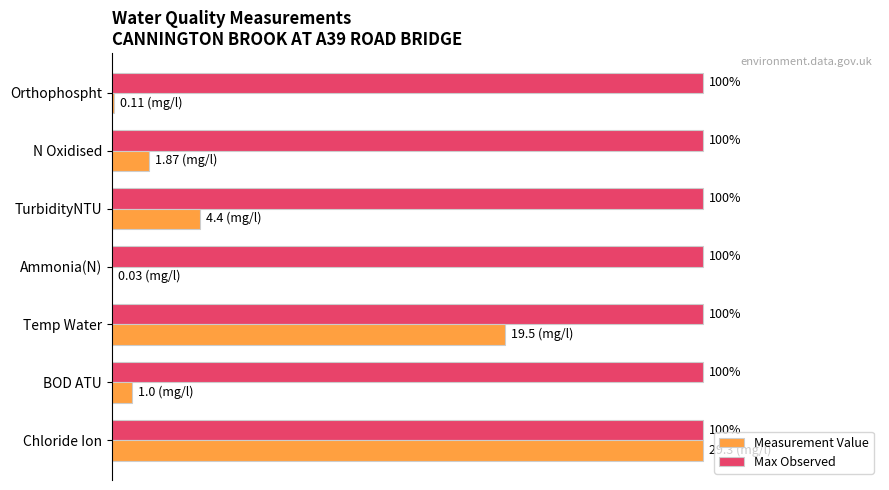

Which series changed the most between Temp Water and Ammonia(N)?

Measurement Value